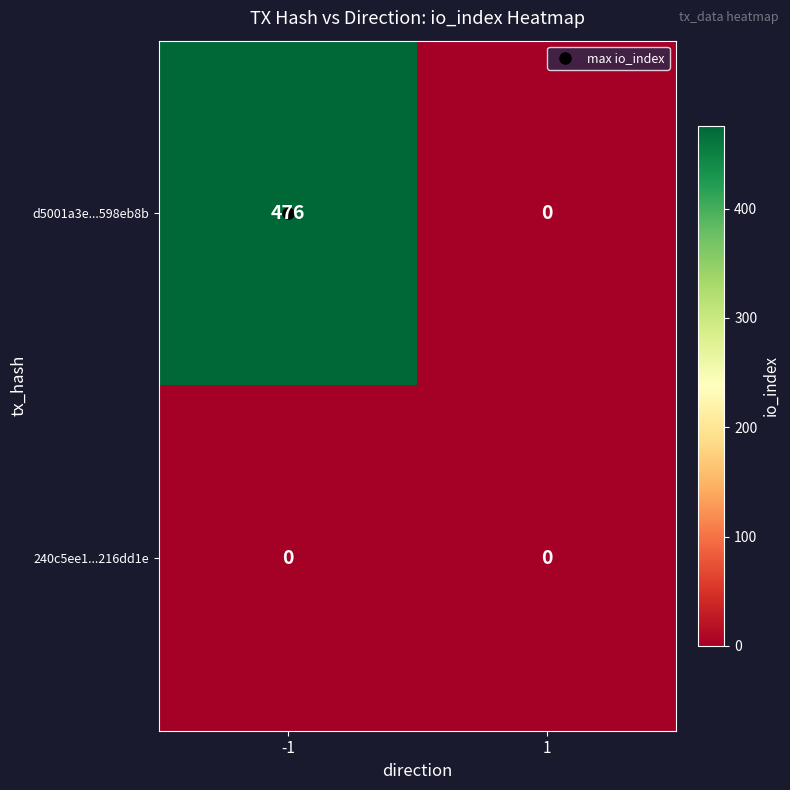

Is the value of d5001a3e...598eb8b at -1 greater than the value of 240c5ee1...216dd1e at 1?

Yes